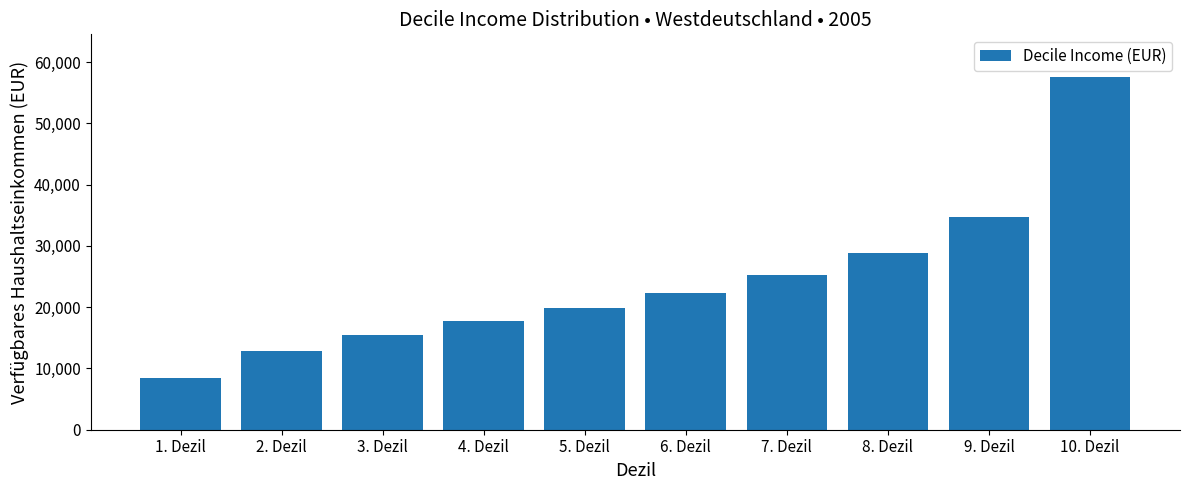

What is the change in value from 3. Dezil to 8. Dezil?

+13508.3